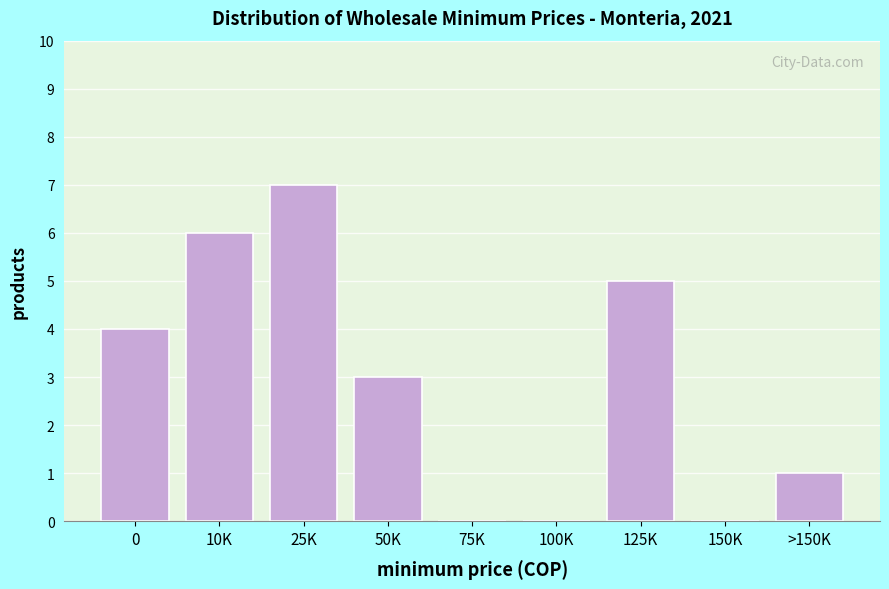

Reading left to right, list all the values displayed in this chart.

0=4	10K=6	25K=7	50K=3	75K=0	100K=0	125K=5	150K=0	>150K=1